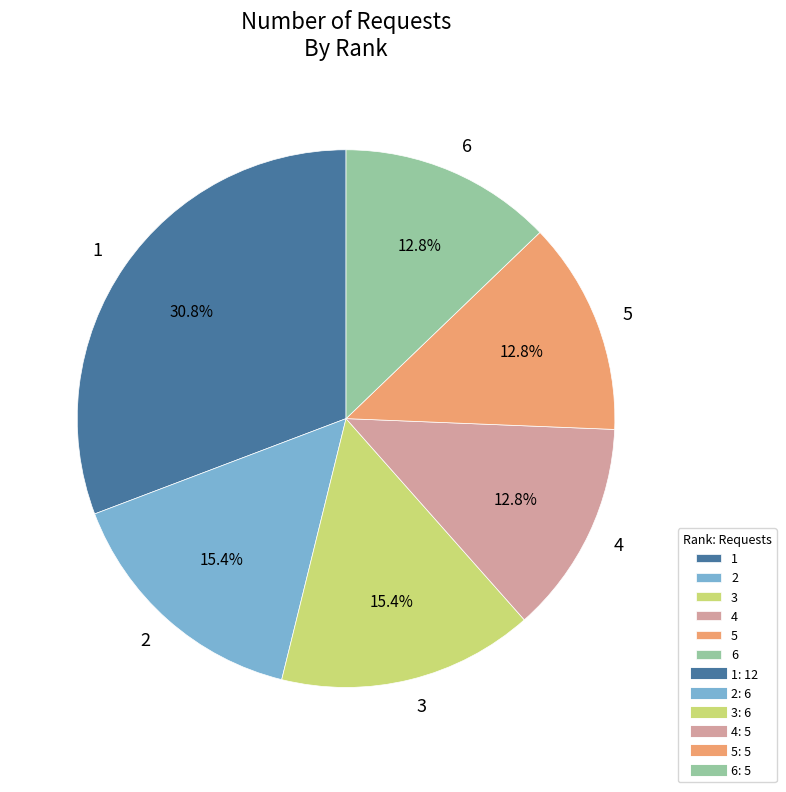

How many slices are in this pie chart?

6